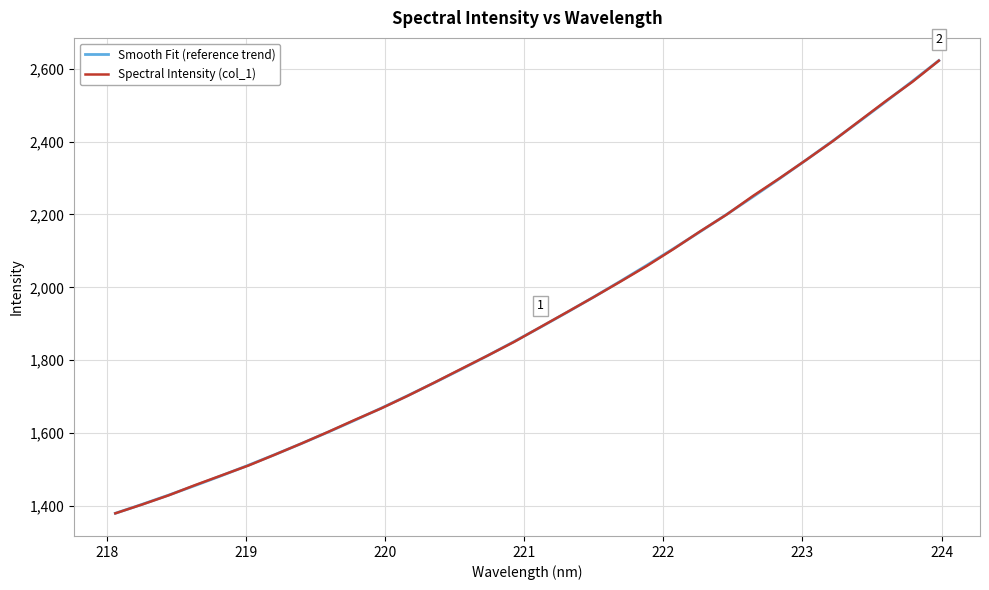

True or false: Smooth Fit (reference trend) has more than 0 points higher than both neighbors.

False